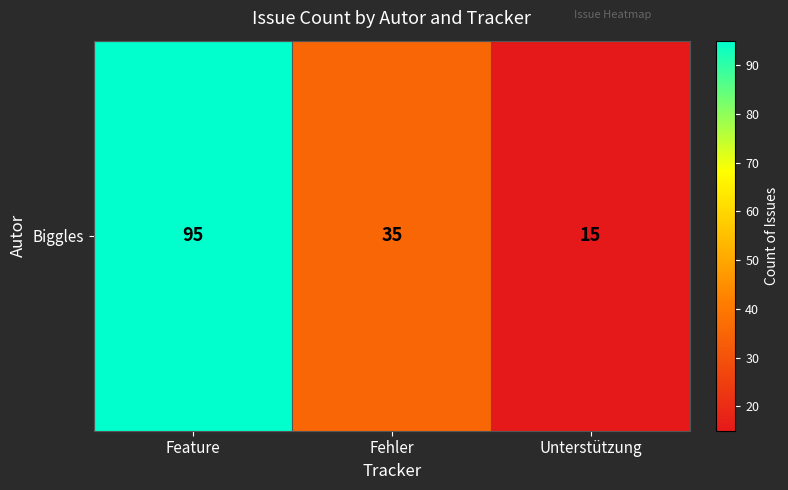

What is the maximum value shown in the chart?

95